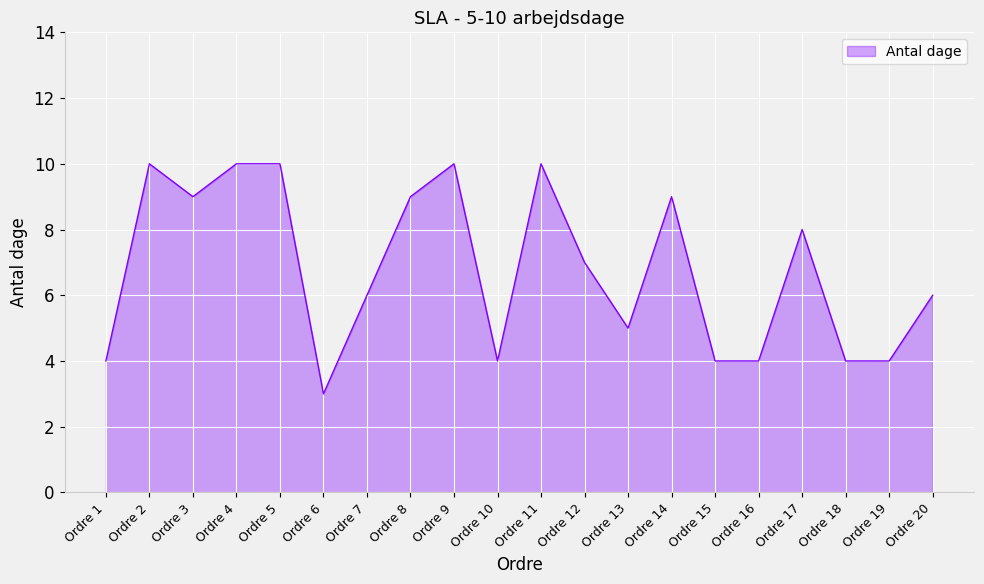

Is it true that the value at Ordre 6 is 3?

True